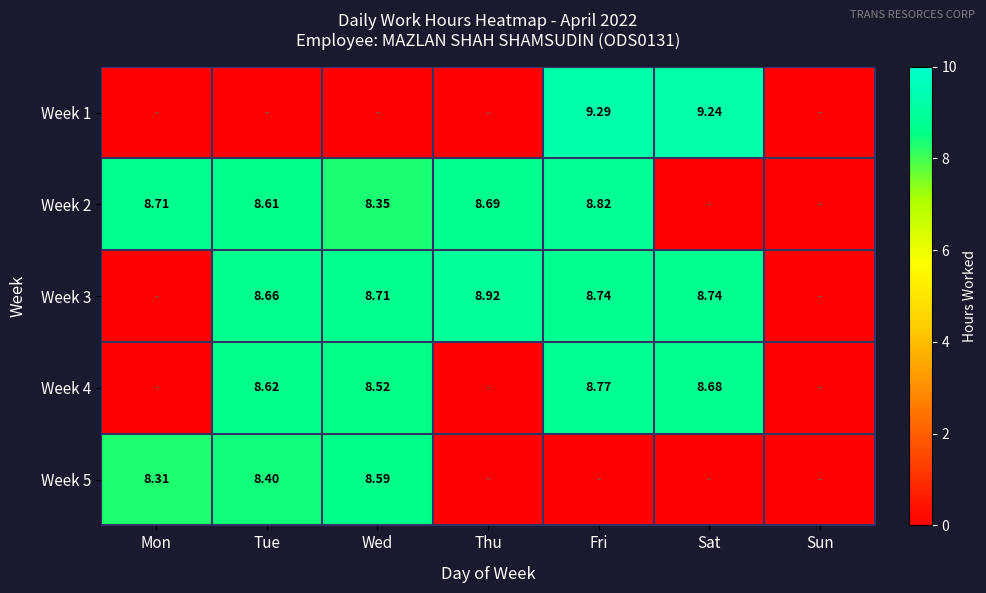

How many values in the Week 3 series are below 8?

2